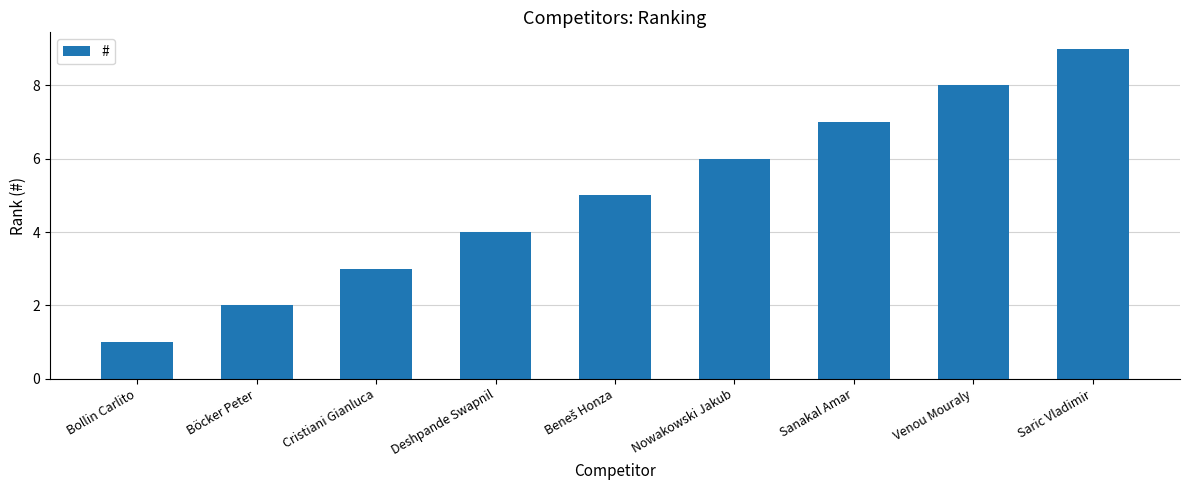

What is the ratio of the value at Sanakal Amar to the value at Saric Vladimir?

0.8